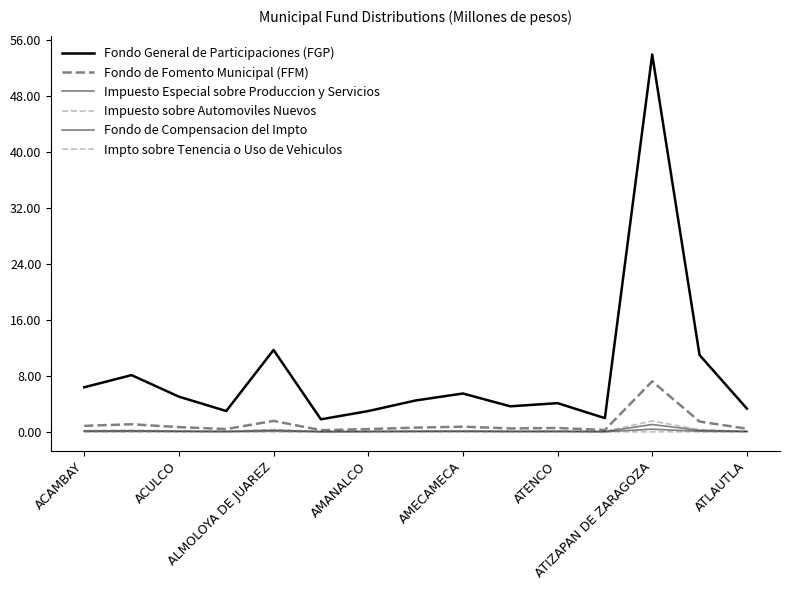

What is the average value of the Impuesto sobre Automoviles Nuevos series?

0.2